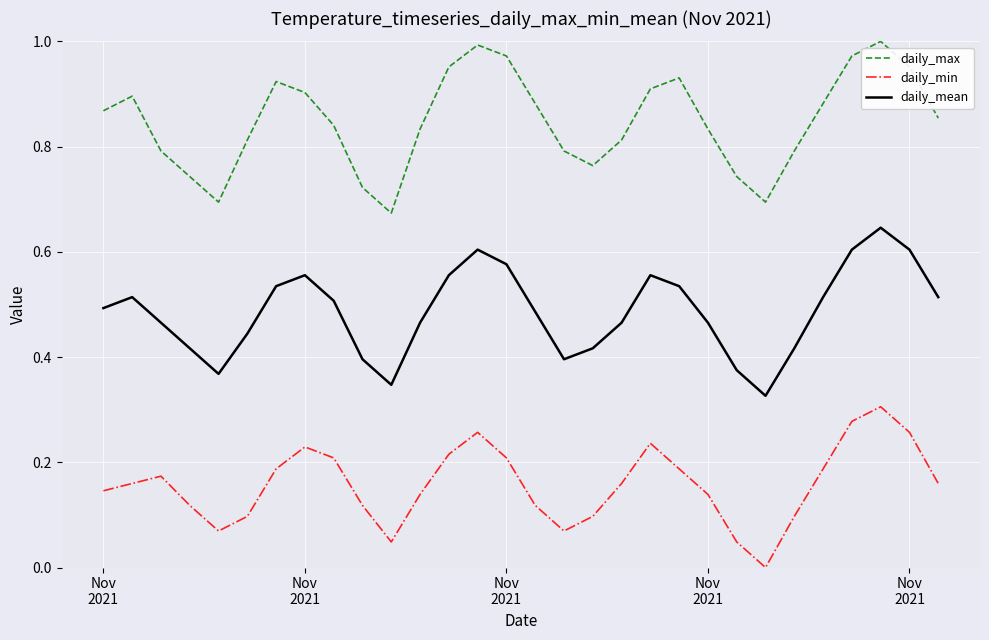

True or false: daily_mean and daily_max intersect in this chart.

False